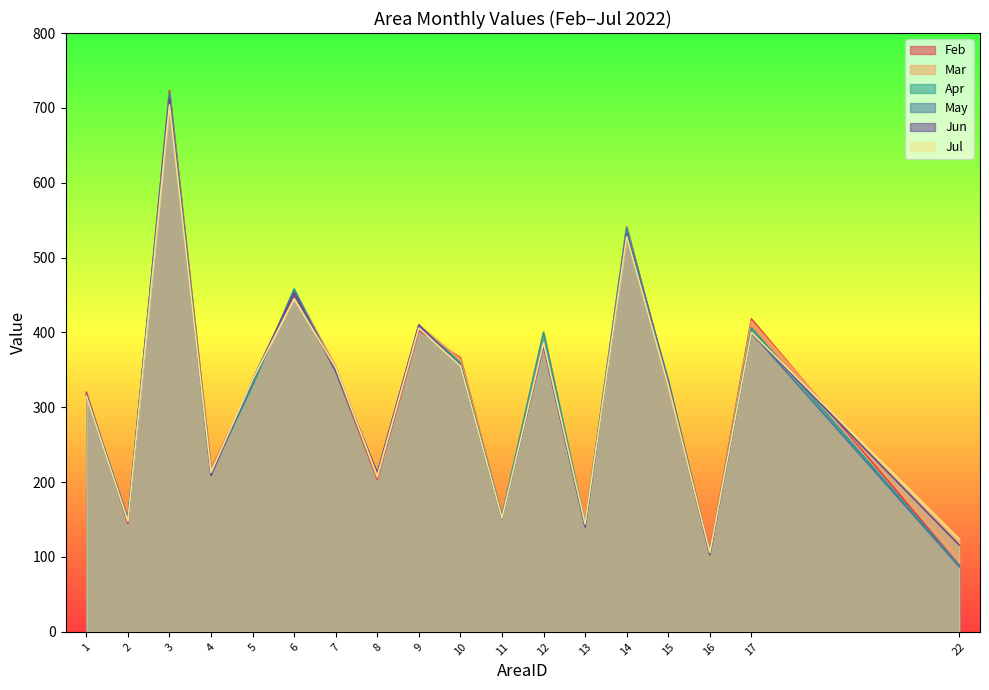

How many lines are shown in the chart?

6